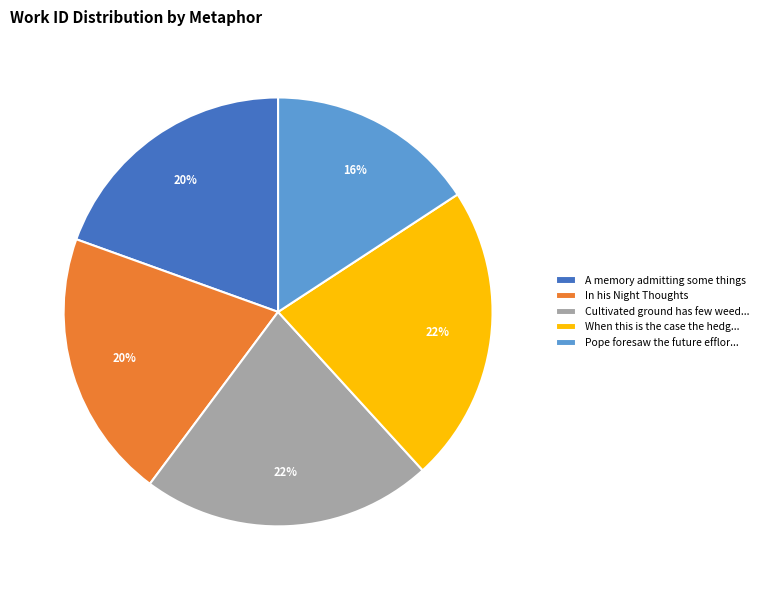

Which slice is the smallest?

Pope foresaw the future efflor...